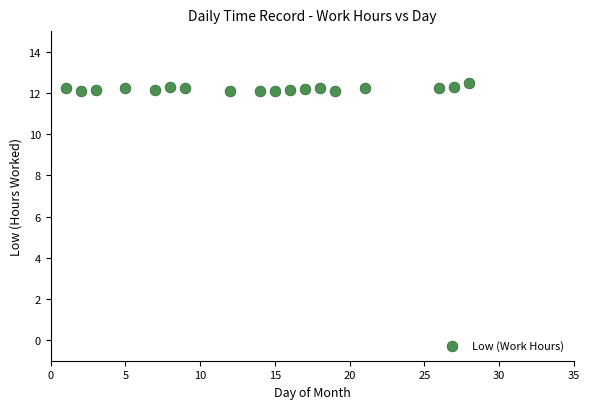

What is the range of Y values (max minus min)?

0.4